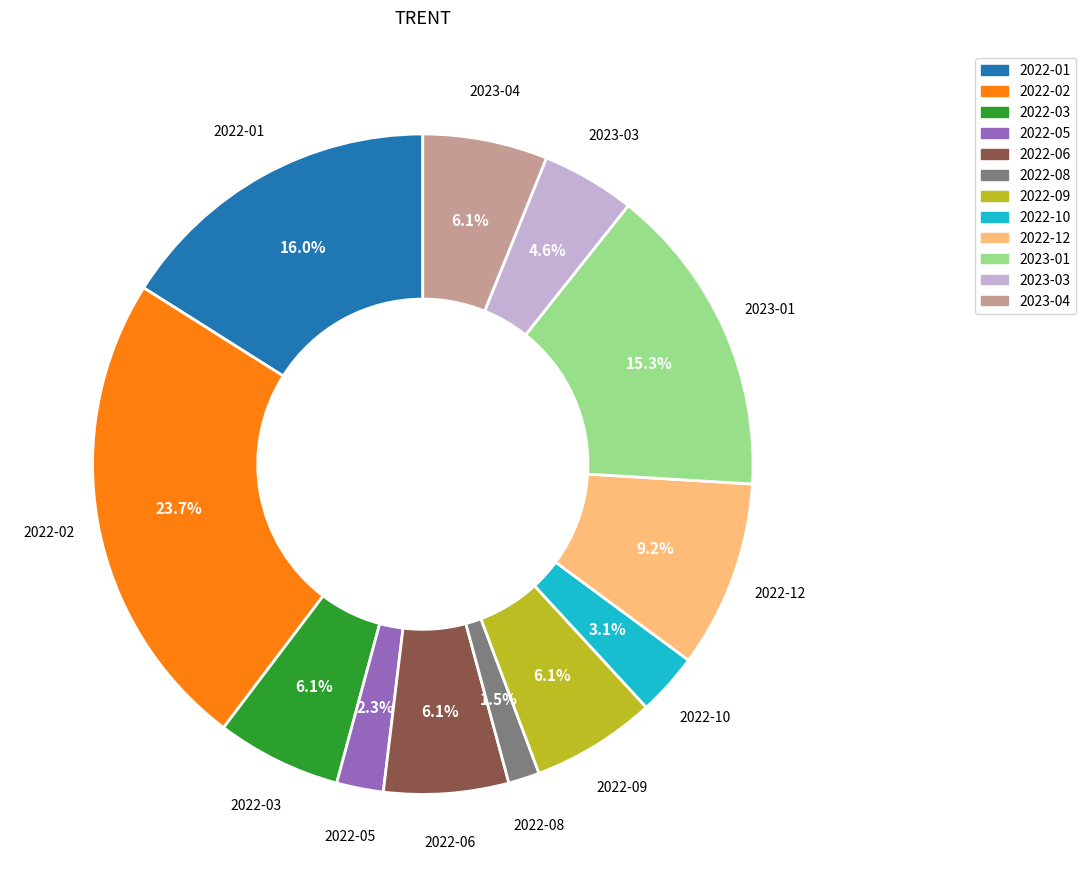

Does any single category account for the majority?

No